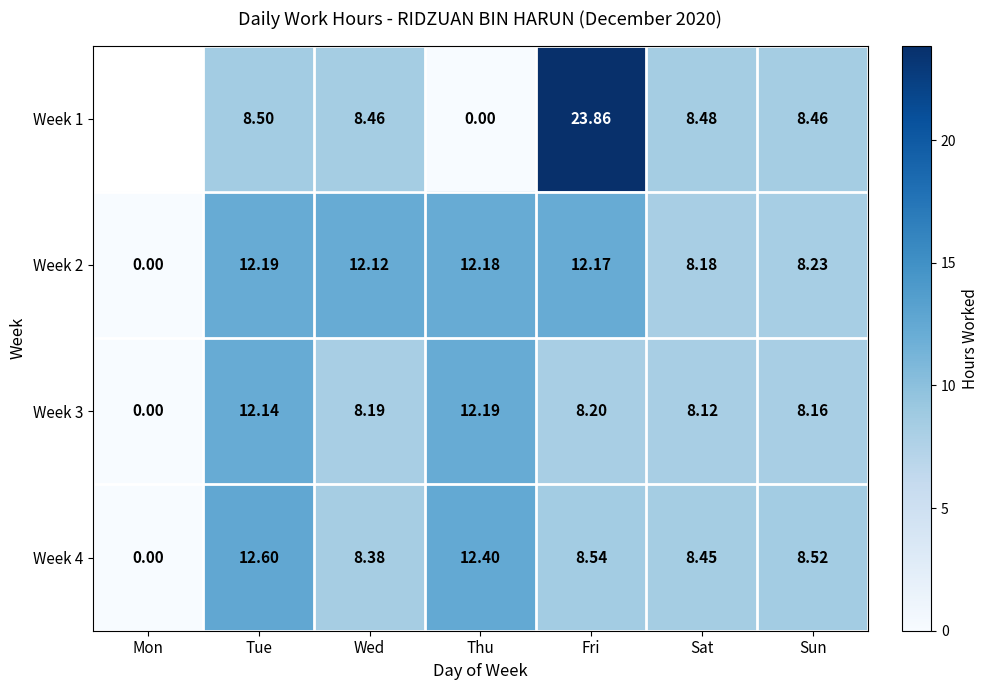

At which label is Week 2 closest to 6?

Sat